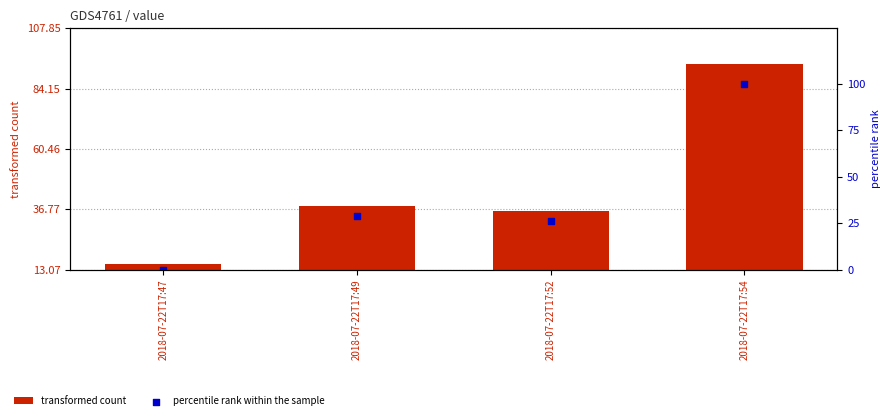

Which series has the largest Y range (max minus min)?

percentile rank within the sample